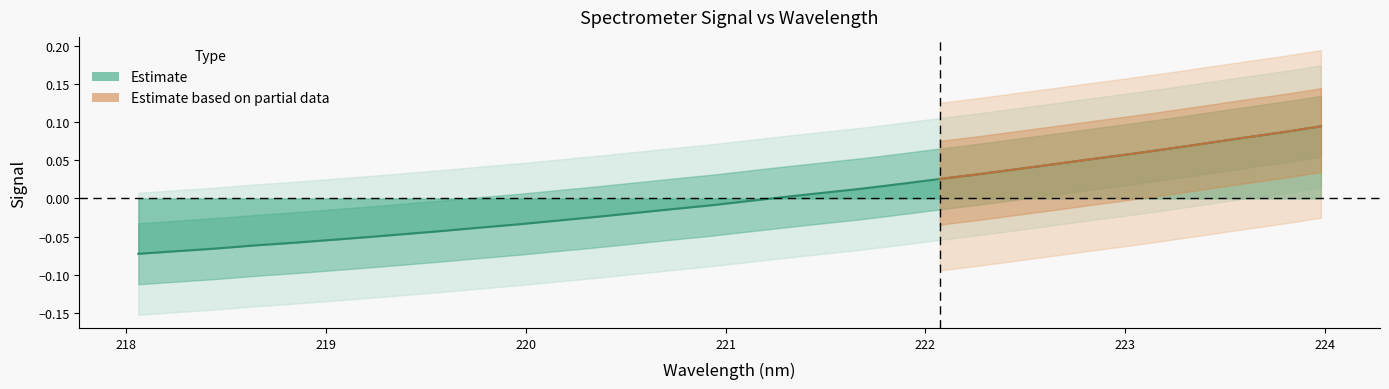

How many values are above zero?

15